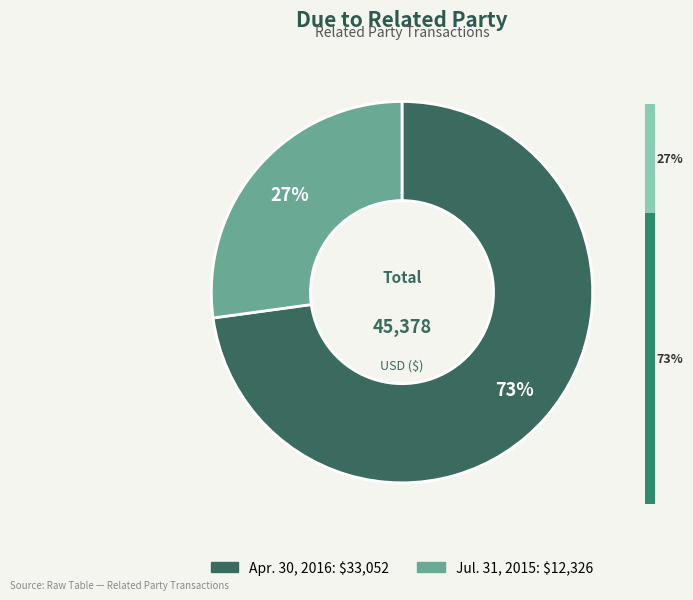

What is the change in value from Apr. 30, 2016 to Jul. 31, 2015?

-20726